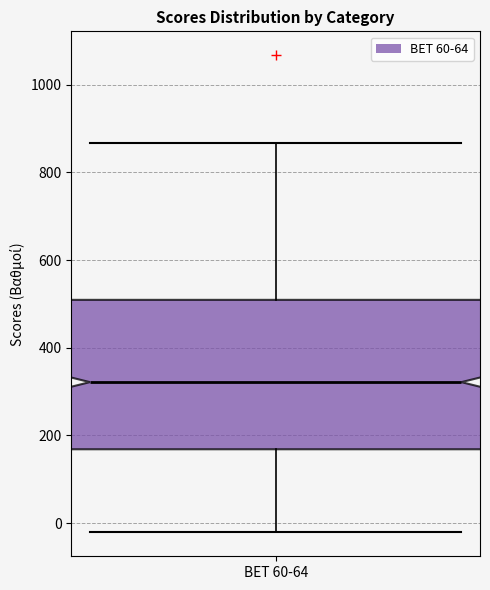

Where does the upper whisker of the box for BET 60-64 end on the y-axis? The values are not printed on the chart, so give them approximately, as read against the axis.

860